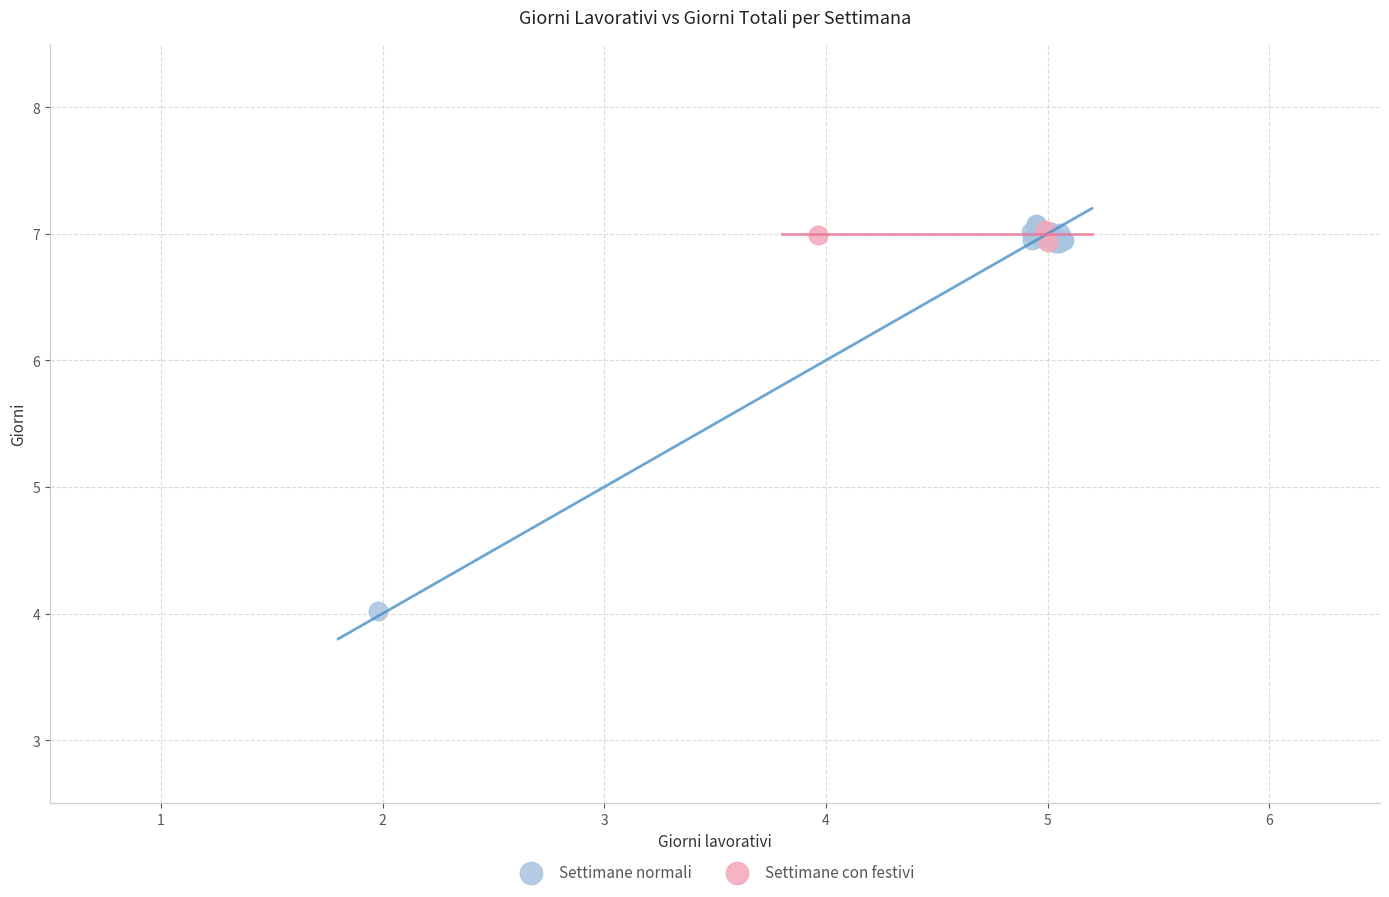

Which series contains the lowest Y value?

Settimane normali